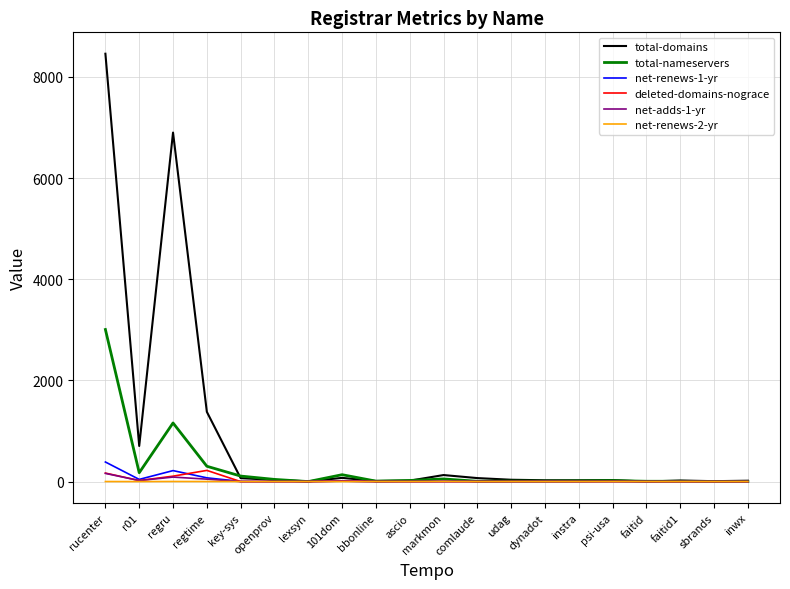

Which label corresponds to the largest value in the chart?

rucenter